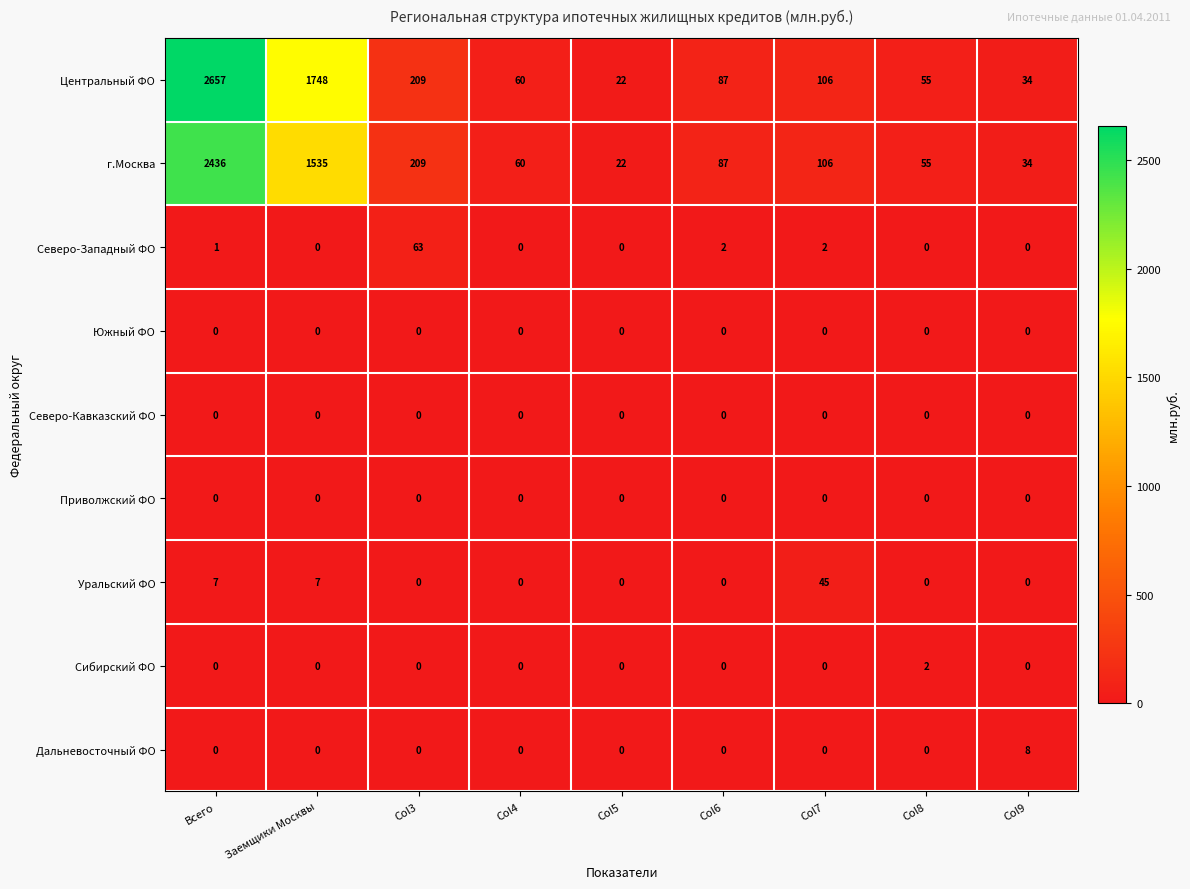

Which category has the highest value in the г.Москва series?

Всего